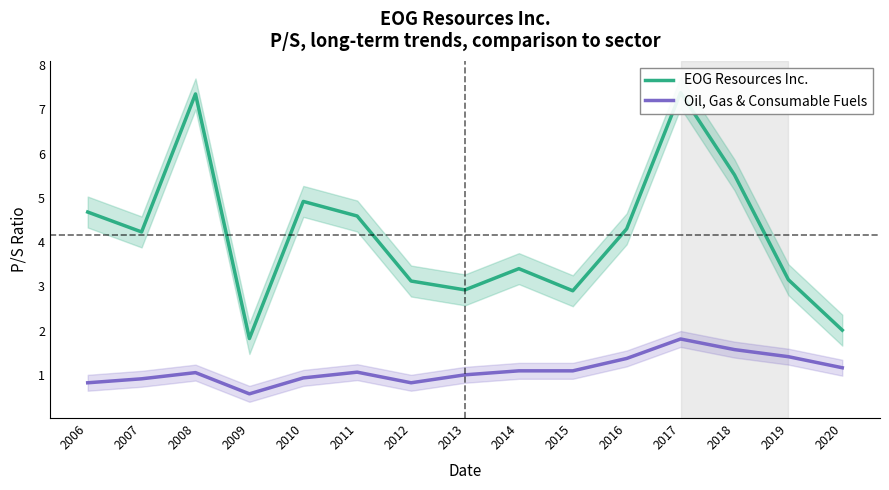

At which category is the sum across all series the highest?

2017